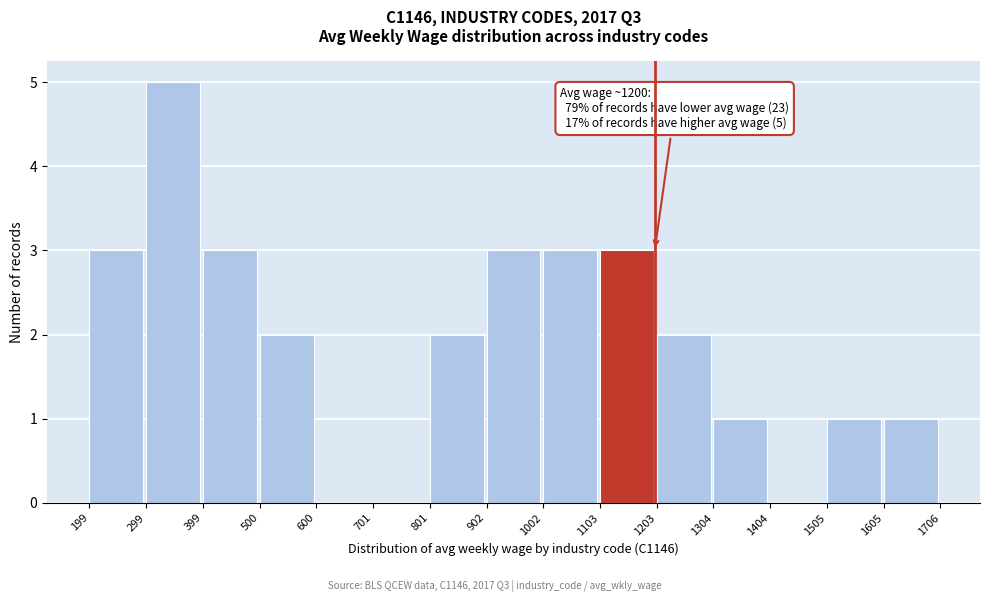

Over which range of the x-axis is the bar tallest?

299 to 399